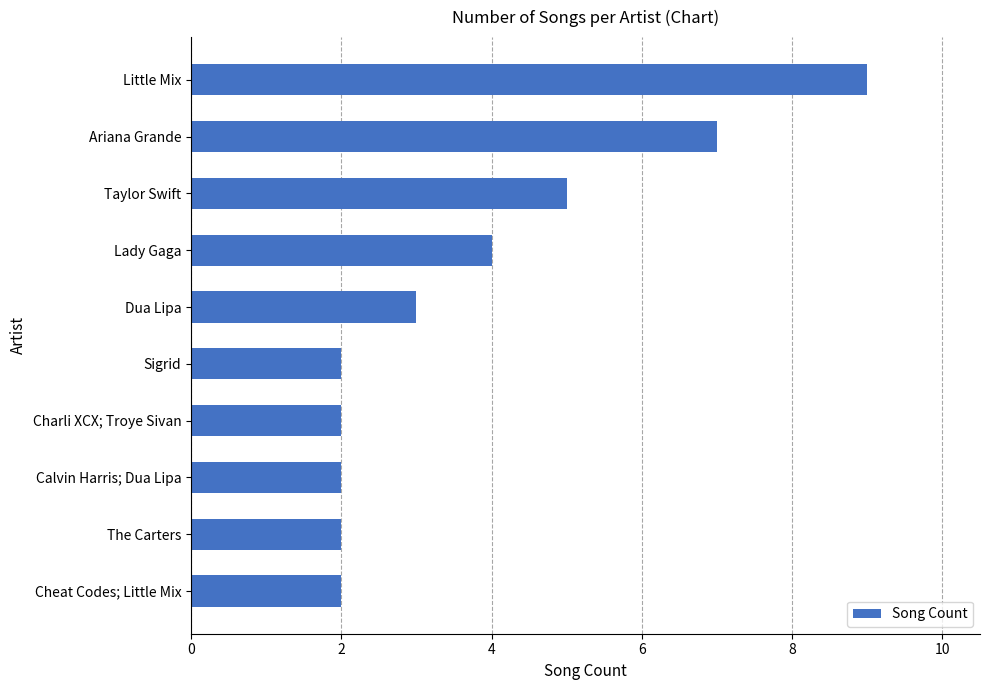

Is it true that the value at Ariana Grande is 7?

True